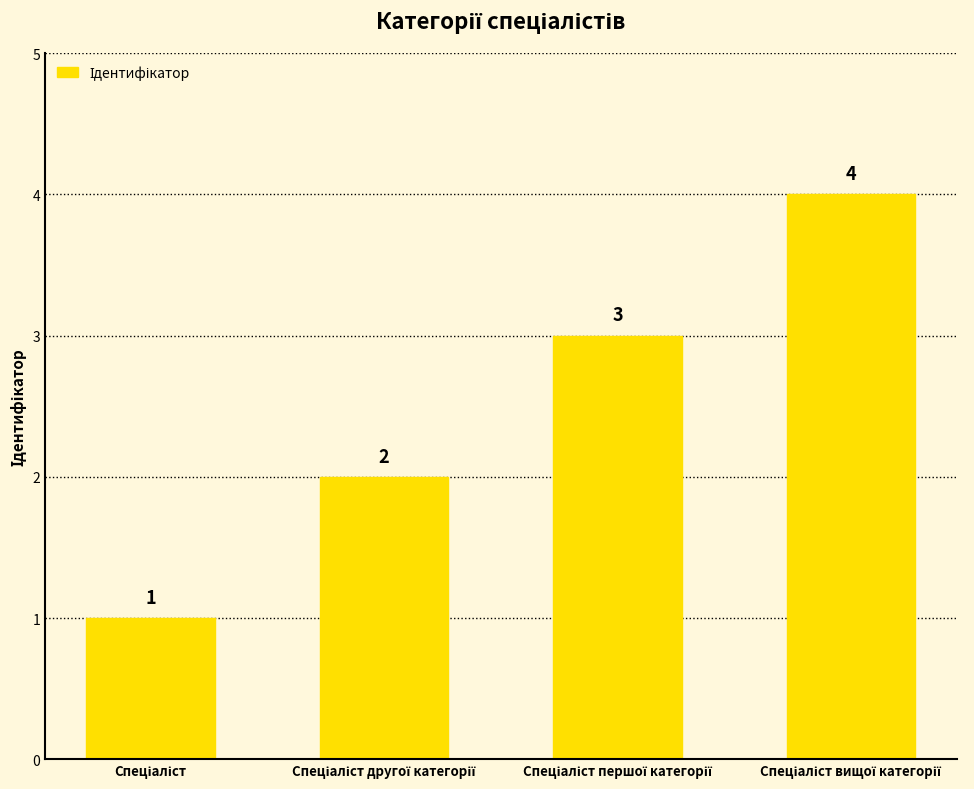

What is the sum of all values?

10